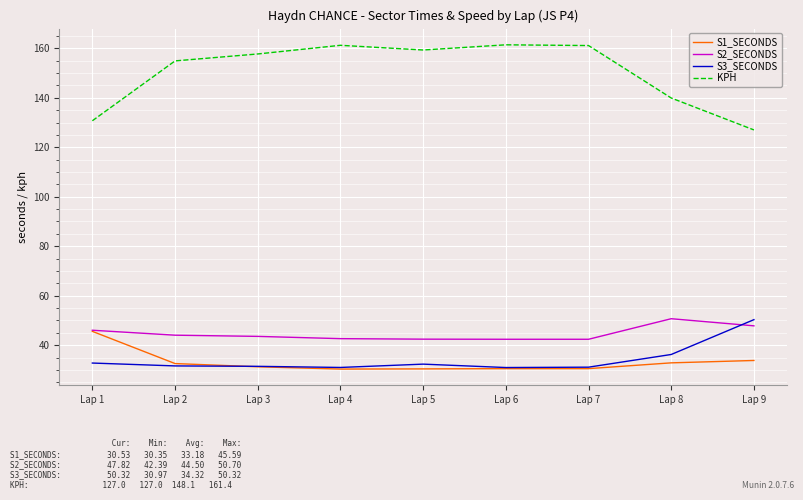

True or false: S3_SECONDS and KPH intersect in this chart.

False